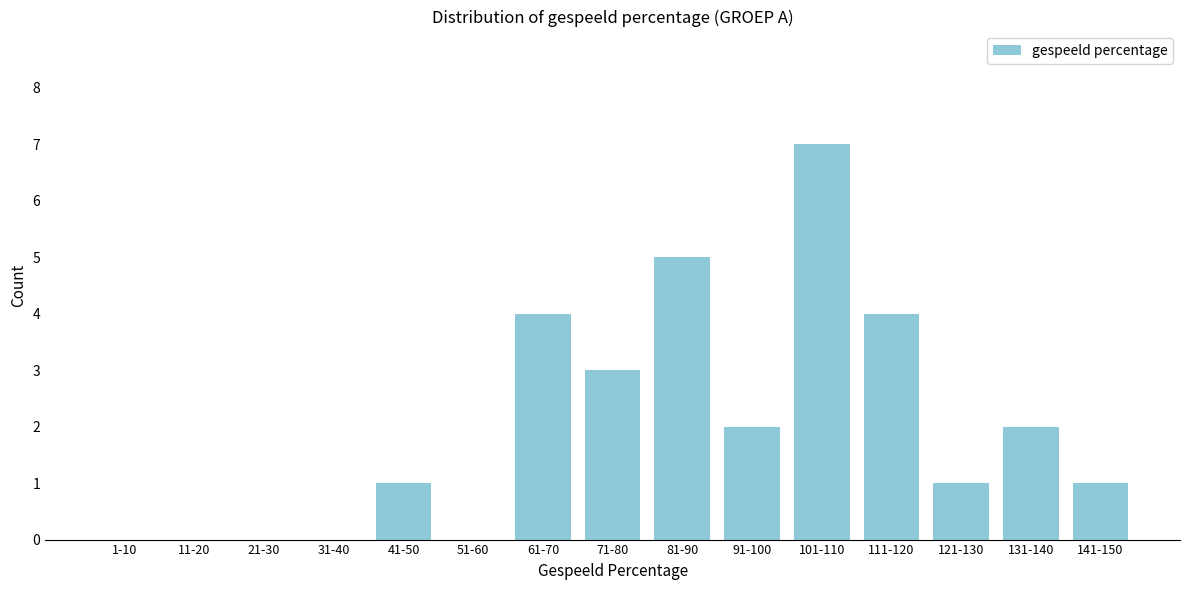

Reading right to left, extract all data points from this chart.

141-150=1	131-140=2	121-130=1	111-120=4	101-110=7	91-100=2	81-90=5	71-80=3	61-70=4	51-60=0	41-50=1	31-40=0	21-30=0	11-20=0	1-10=0